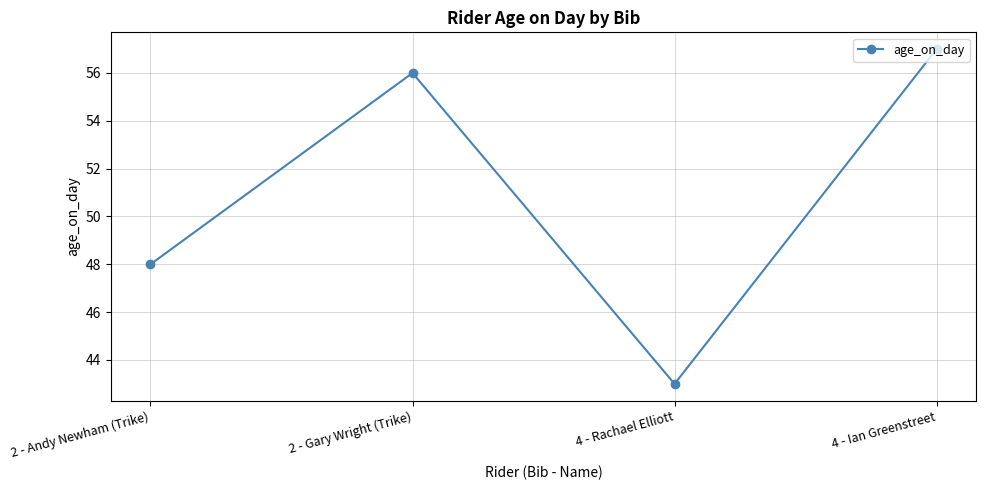

The chart shows a value of 48 at 2 - Andy Newham (Trike). True or false?

True